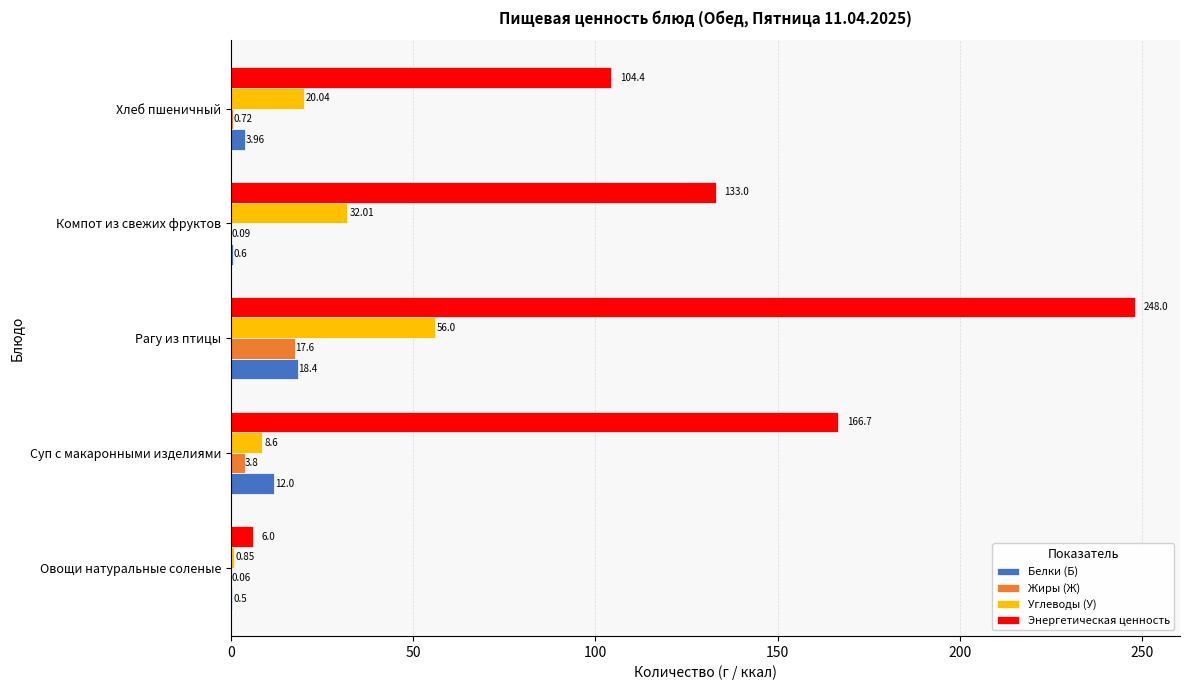

What is the sum of the Белки (Б) values at Суп с макаронными изделиями and Рагу из птицы?

30.4